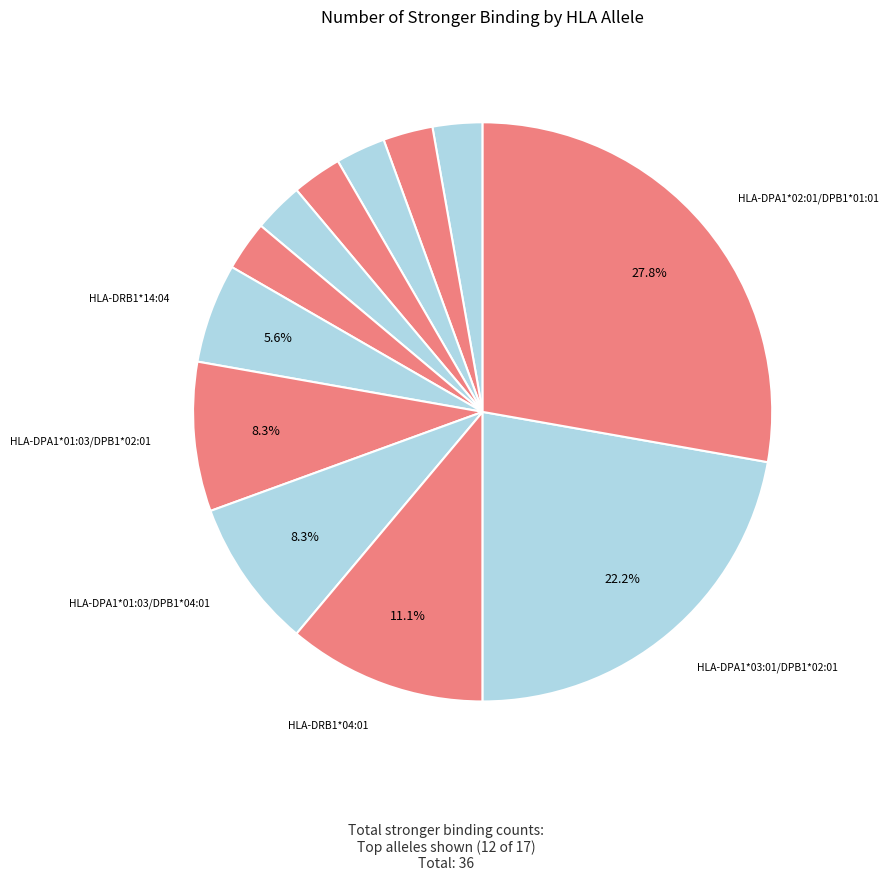

How many segments does this pie chart have?

12